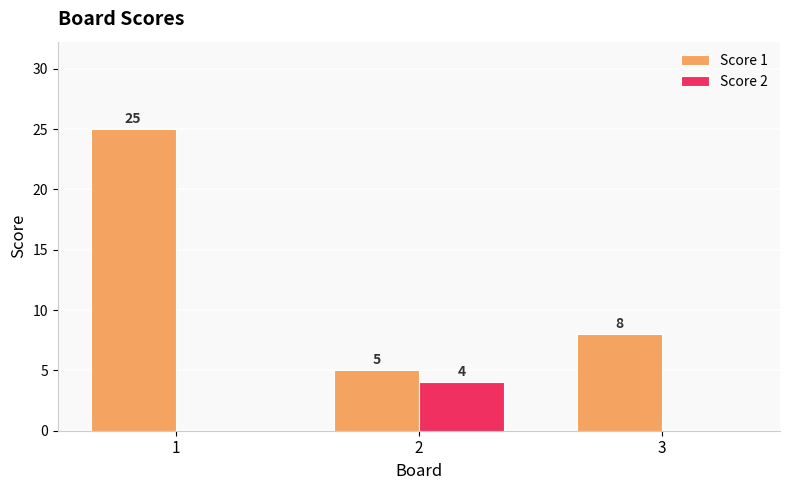

Are the bars horizontal?

No